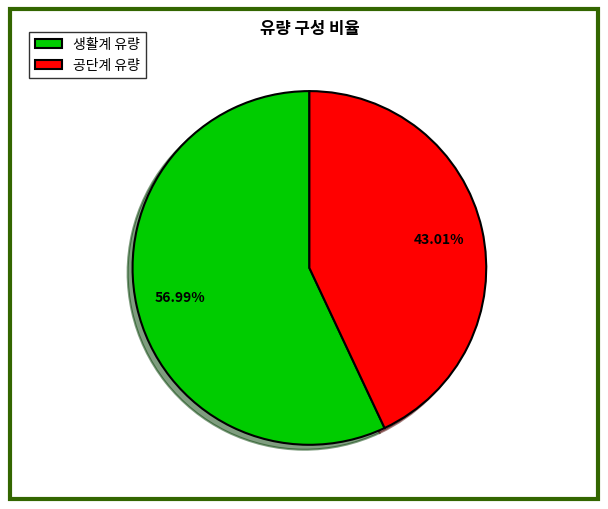

What is the ratio of the value at 생활계 유량 to the value at 공단계 유량?

1.3